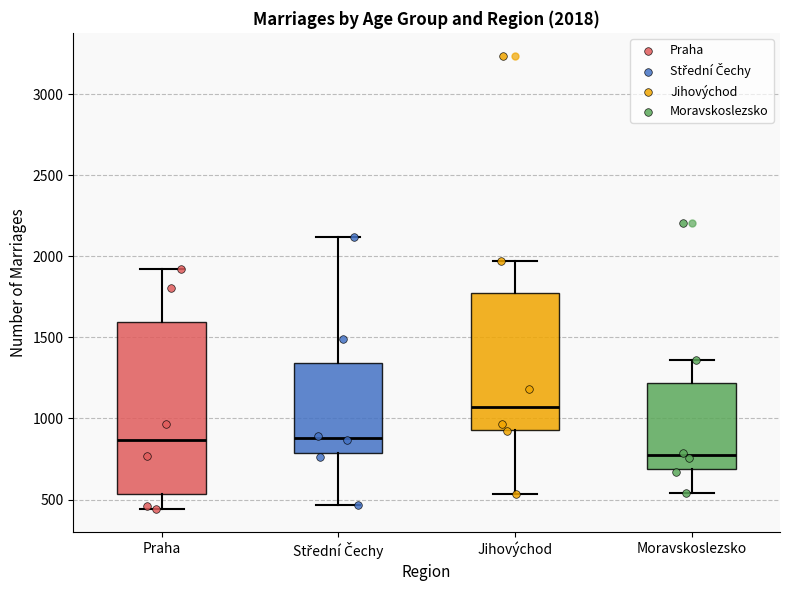

Comparing the boxes themselves (not the whiskers), which one is the tallest?

Praha